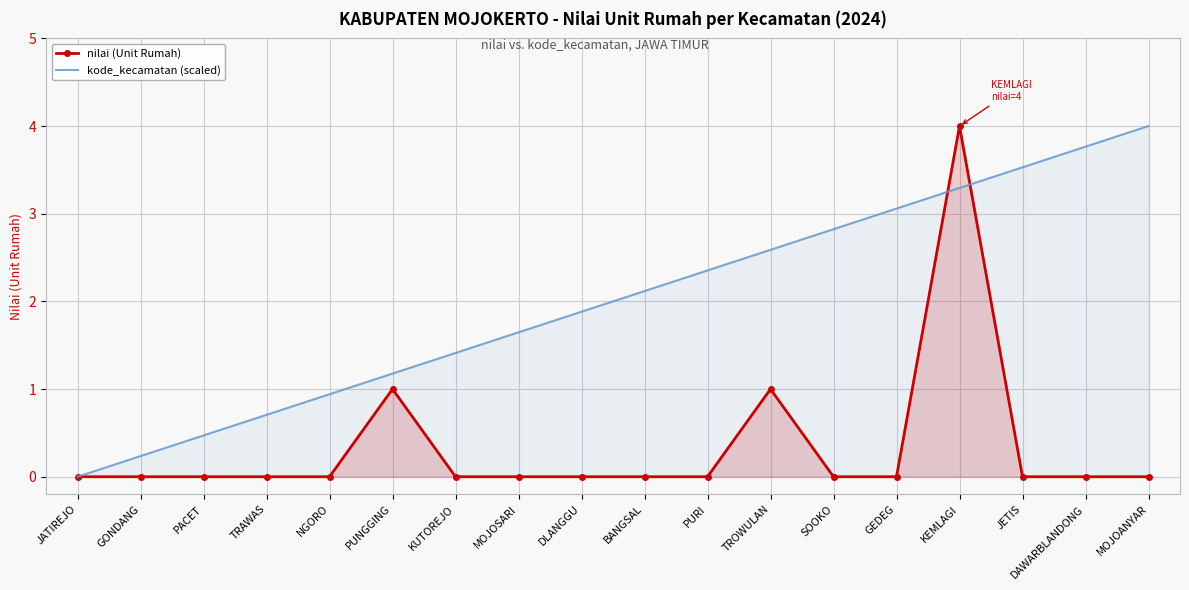

Reading left to right, list all the values displayed in this chart.

nilai (Unit Rumah): JATIREJO=0.0	GONDANG=0.0	PACET=0.0	TRAWAS=0.0	NGORO=0.0	PUNGGING=1.0	KUTOREJO=0.0	MOJOSARI=0.0	DLANGGU=0.0	BANGSAL=0.0	PURI=0.0	TROWULAN=1.0	SOOKO=0.0	GEDEG=0.0	KEMLAGI=4.0	JETIS=0.0	DAWARBLANDONG=0.0	MOJOANYAR=0.0
kode_kecamatan (scaled): JATIREJO=0.0	GONDANG=0.2	PACET=0.5	TRAWAS=0.7	NGORO=0.9	PUNGGING=1.2	KUTOREJO=1.4	MOJOSARI=1.6	DLANGGU=1.9	BANGSAL=2.1	PURI=2.4	TROWULAN=2.6	SOOKO=2.8	GEDEG=3.1	KEMLAGI=3.3	JETIS=3.5	DAWARBLANDONG=3.8	MOJOANYAR=4.0